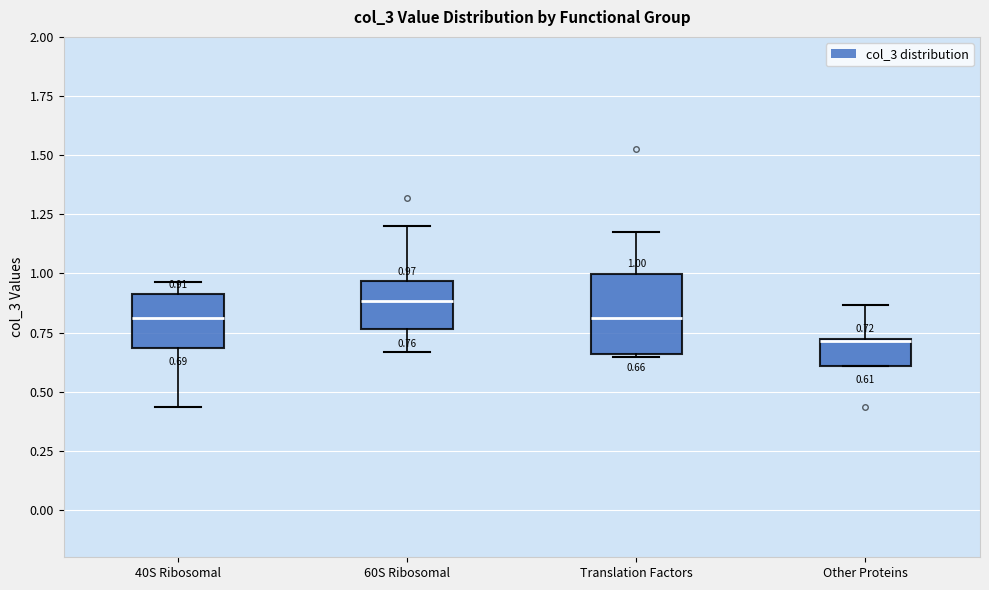

Comparing the boxes themselves (not the whiskers), which one is the tallest?

Translation Factors